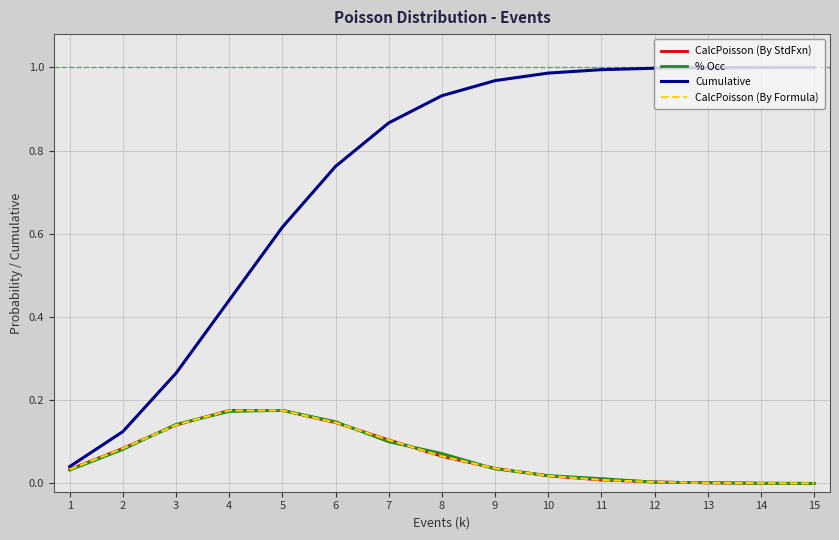

What is the maximum value for % Occ?

0.2